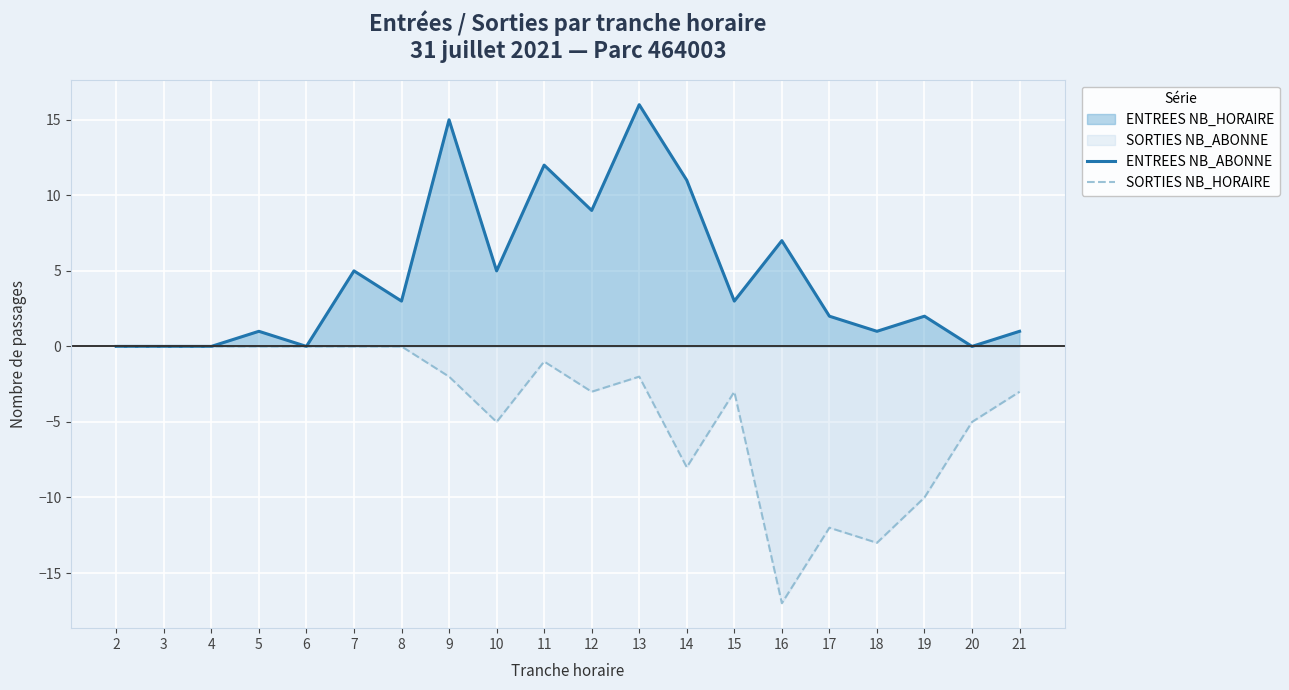

At 8, list the series in order from smallest to largest.

SORTIES NB_HORAIRE, ENTREES NB_ABONNE